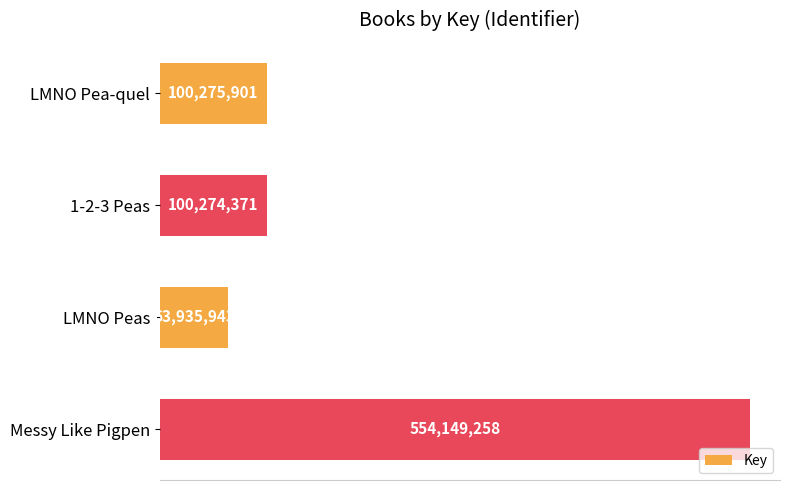

Rank the categories by value from lowest to highest.

LMNO Peas, 1-2-3 Peas, LMNO Pea-quel, Messy Like Pigpen